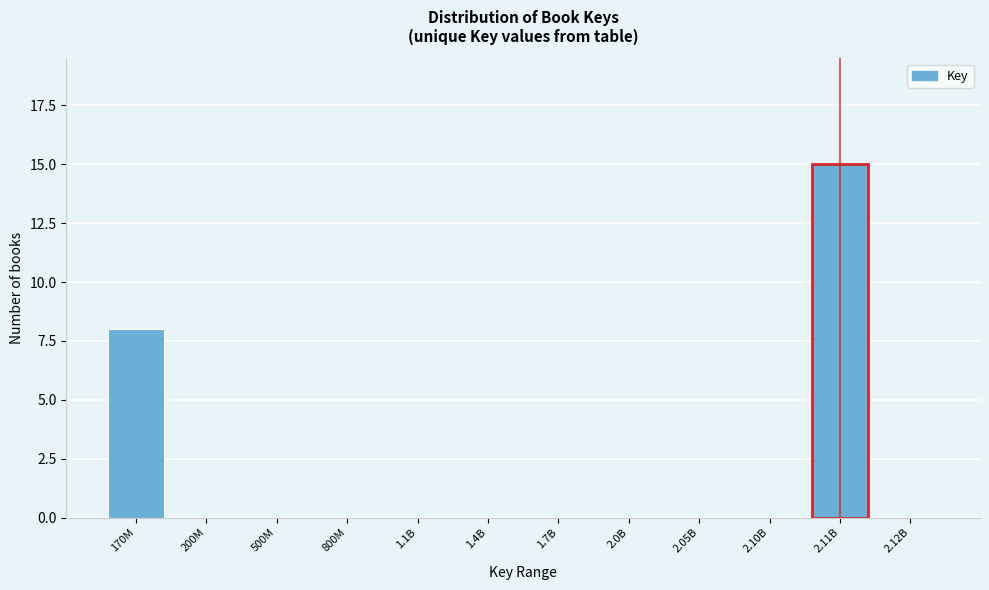

Reading left to right, list all the values displayed in this chart.

170M=8	200M=0	500M=0	800M=0	1.1B=0	1.4B=0	1.7B=0	2.0B=0	2.05B=0	2.10B=0	2.11B=15	2.12B=0